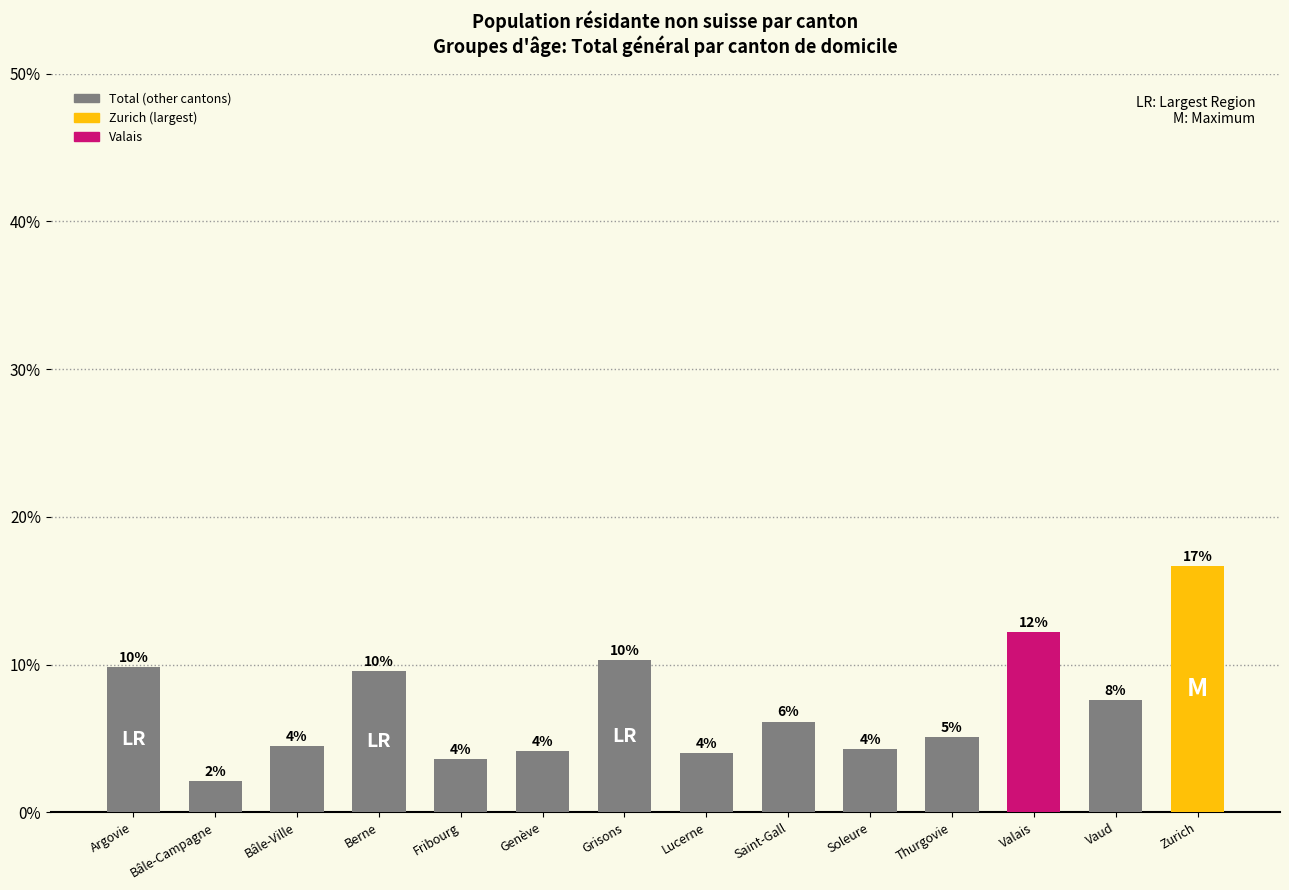

What is the label of the 8th bar from the left?

Lucerne